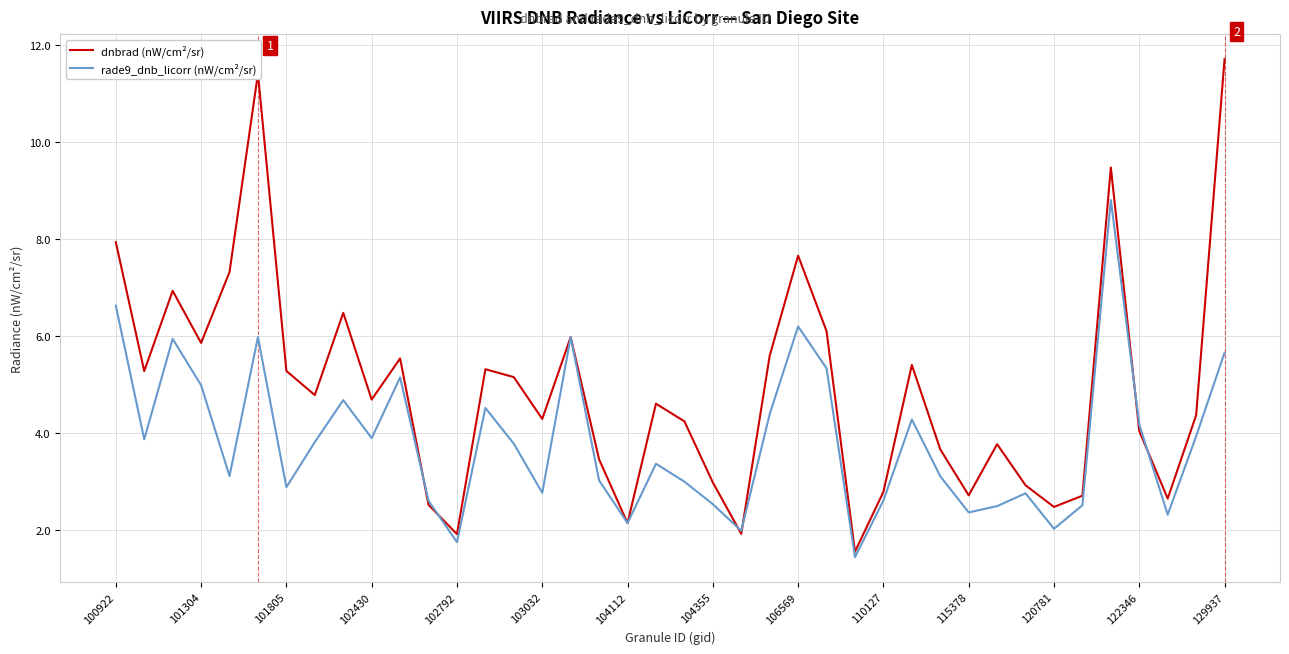

Which series has the largest total across all categories?

dnbrad (nW/cm²/sr)